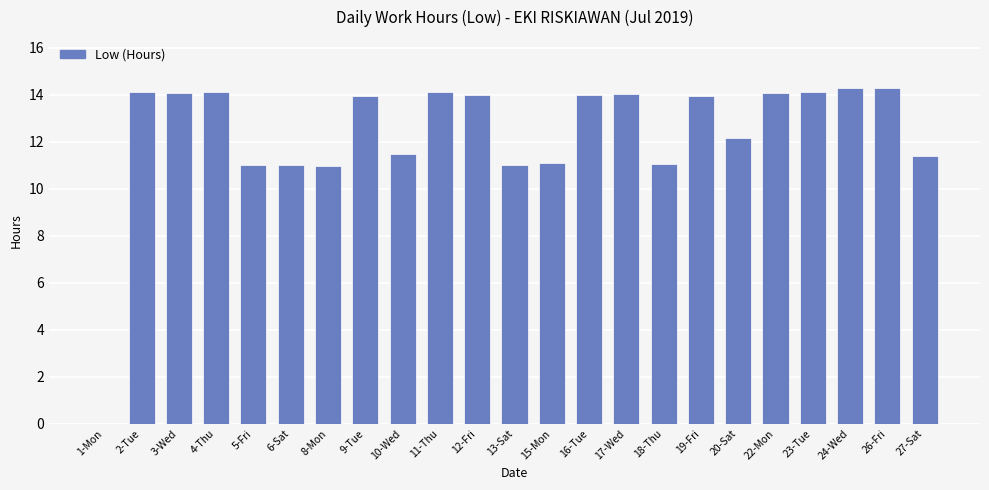

What is the maximum value shown in the chart?

14.3